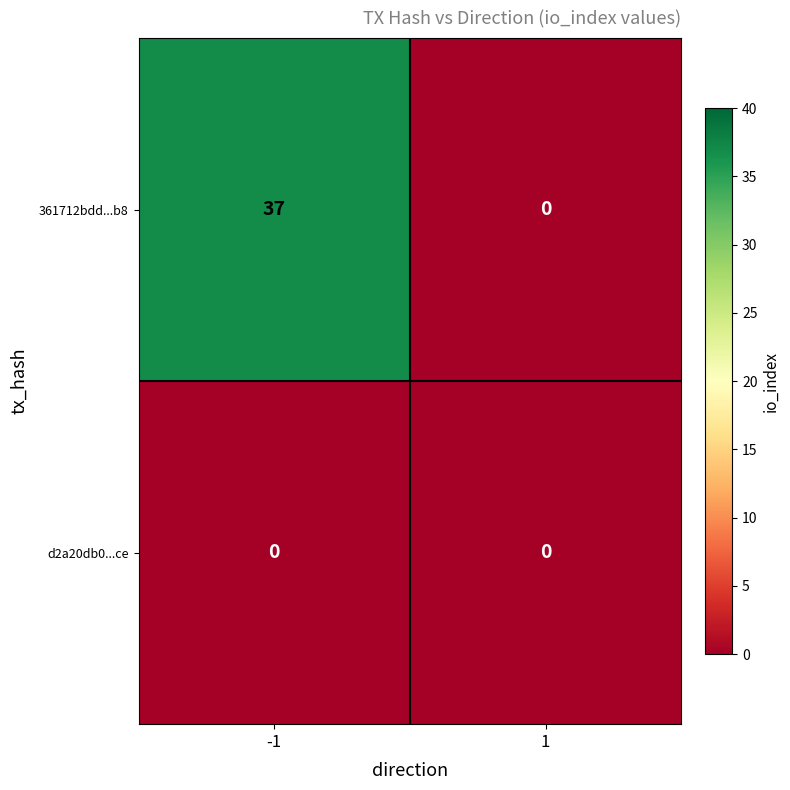

At -1, list the series in order from smallest to largest.

d2a20db0...ce, 361712bdd...b8